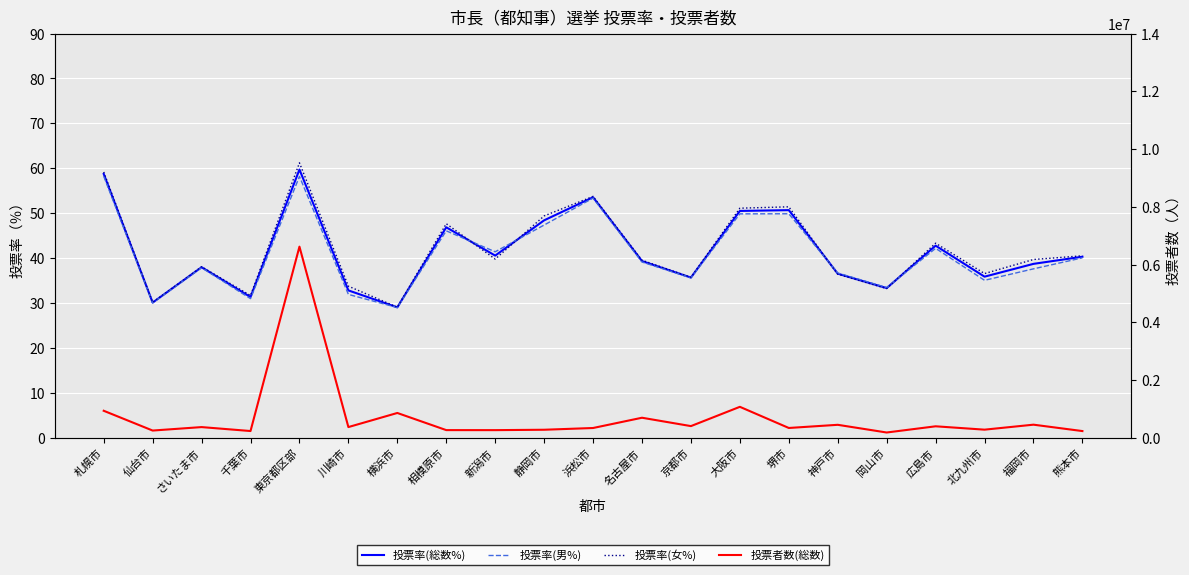

What value does the 投票率(男%) series have at 堺市?

49.9